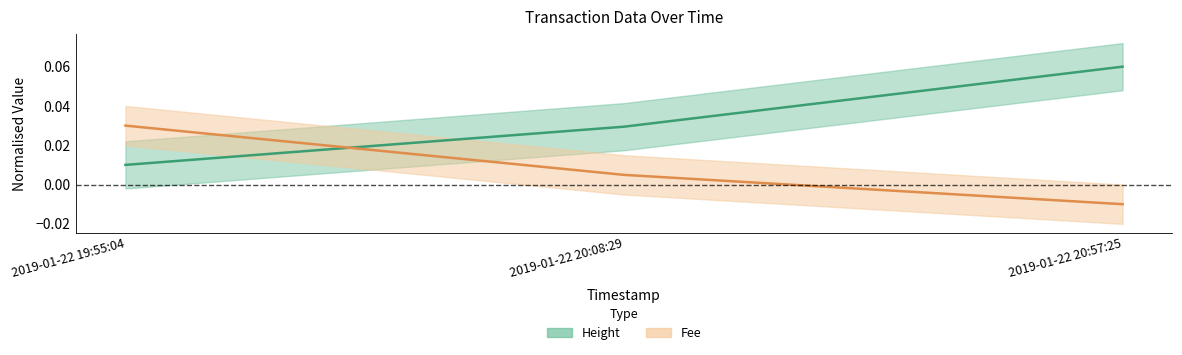

Which has a higher value, 2019-01-22 19:55:04 or 2019-01-22 20:57:25?

2019-01-22 20:57:25